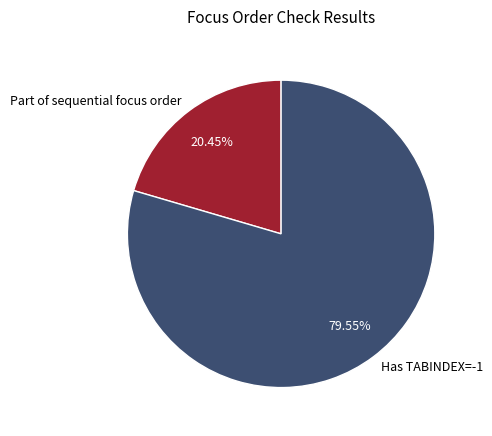

Which category accounts for the majority?

Has TABINDEX=-1